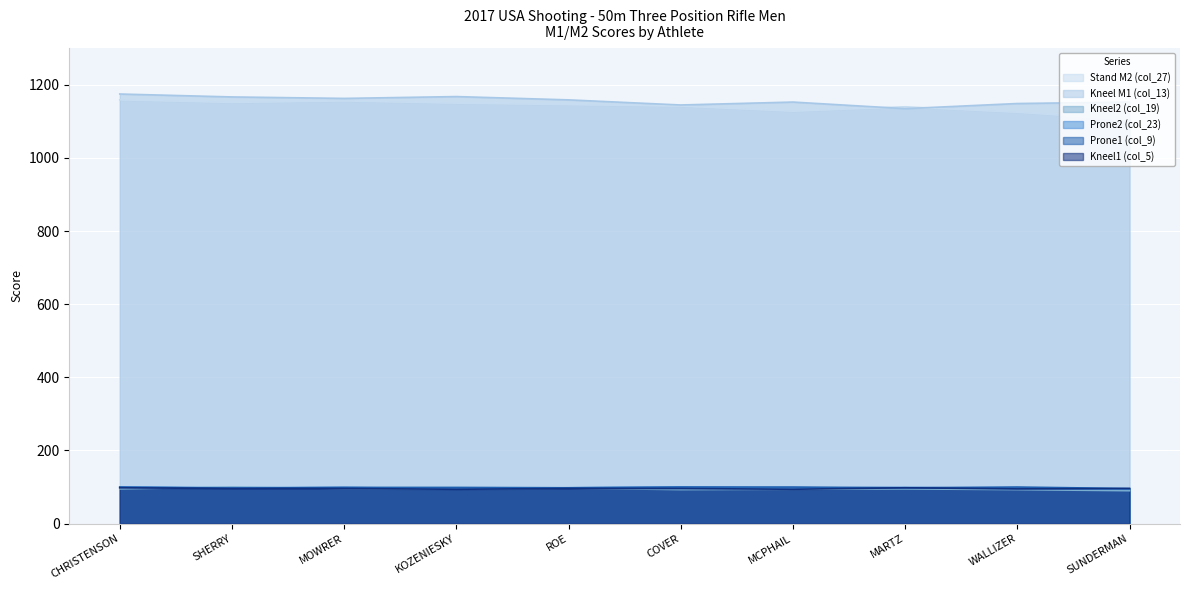

True or false: Prone2 (col_23) and Kneel M1 (col_13) intersect in this chart.

False